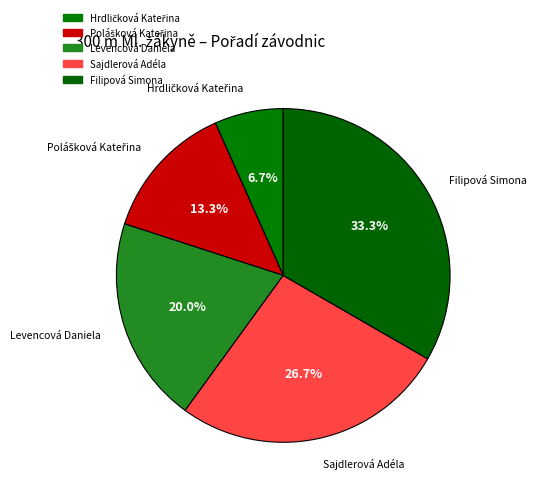

The Sajdlerová Adéla slice represents 13% of the pie. True or false?

False